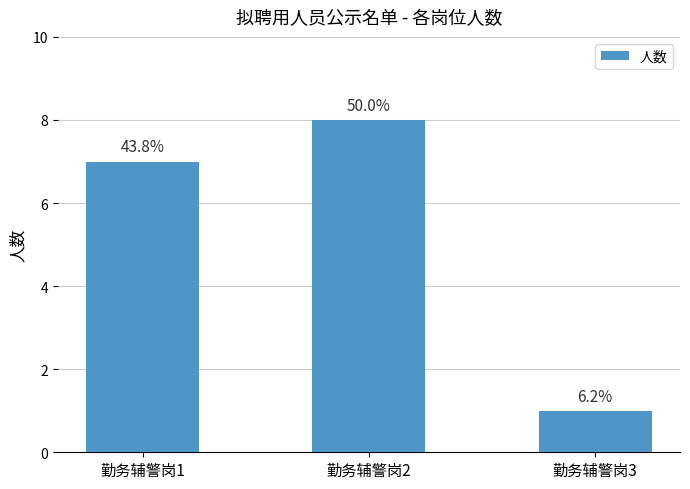

Are the bars horizontal?

No